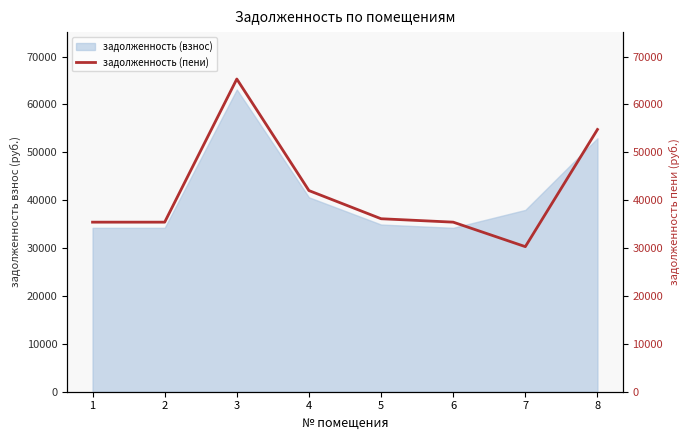

Read the value at 8.

54769.7